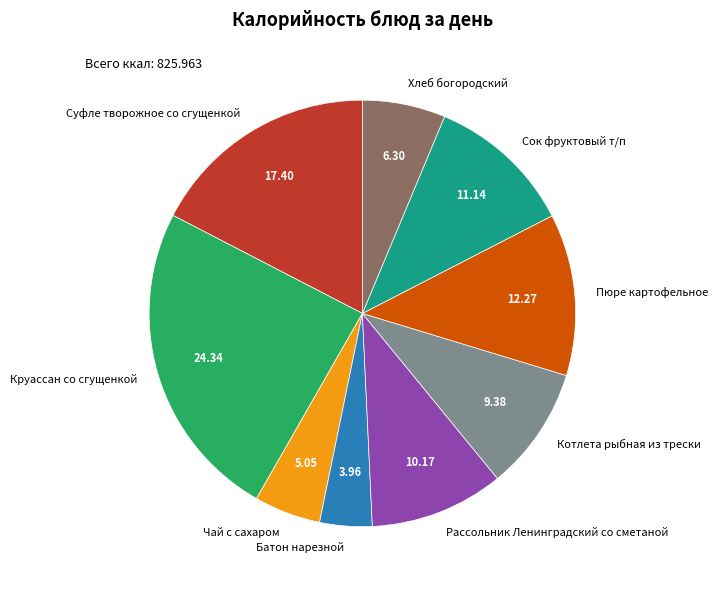

Is there any slice that represents more than half of the pie?

No